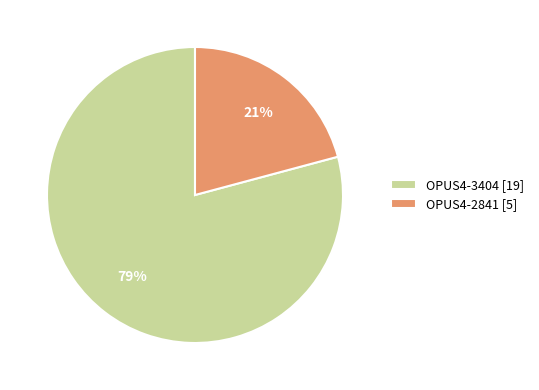

Does any single category account for the majority?

Yes